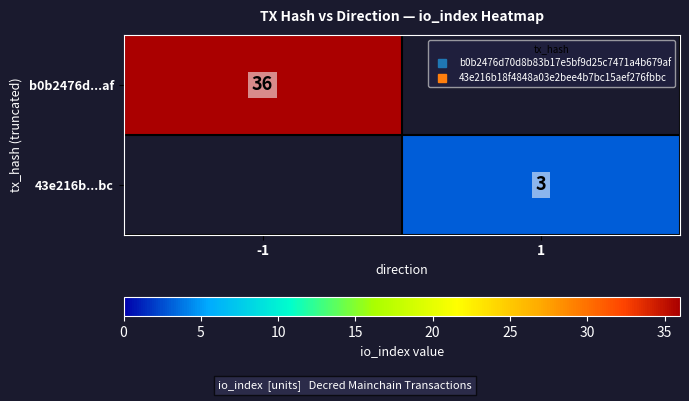

At which category does the chart reach its peak across all series?

-1